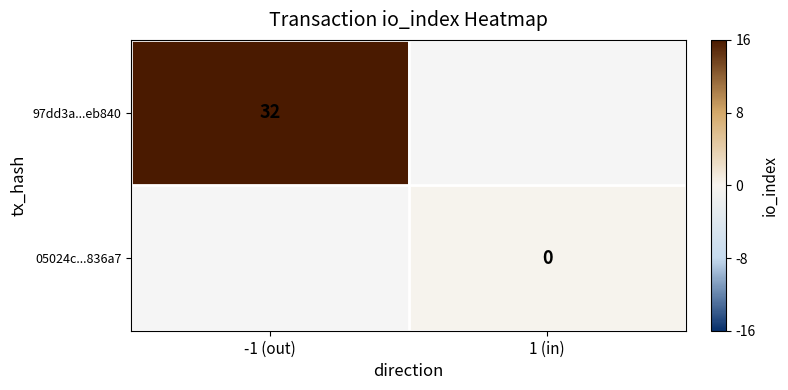

The value of 97dd3a...eb840 at -1 (out) is 32. True or false?

True